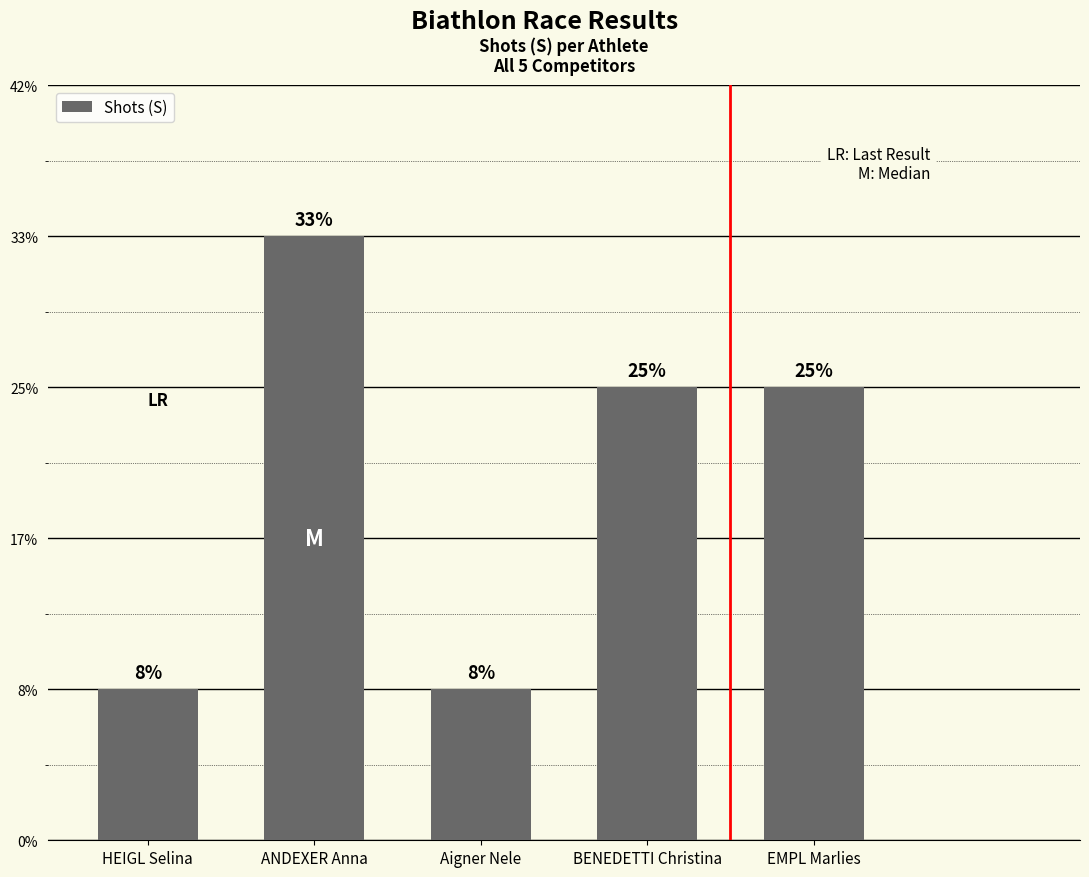

Does the chart contain any negative values?

No